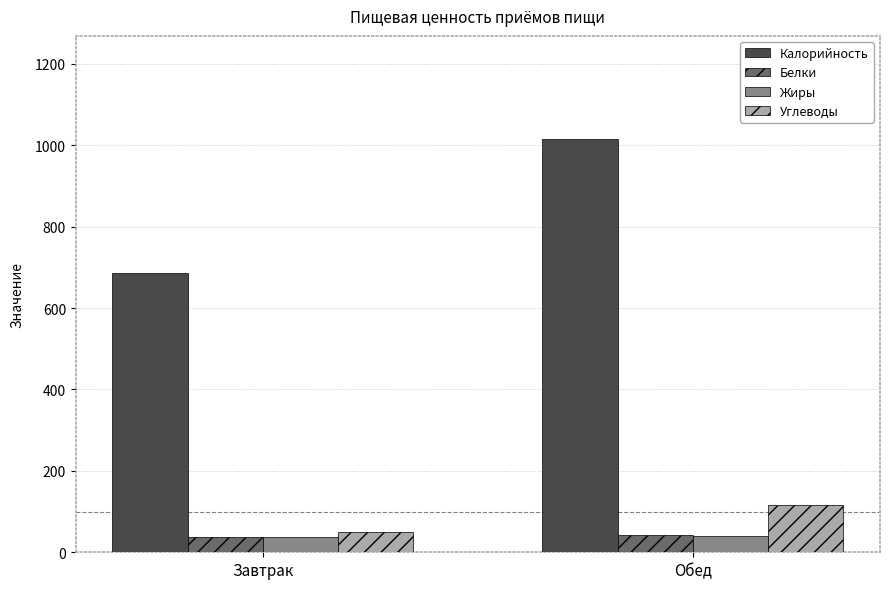

How many data points does each series have?

2